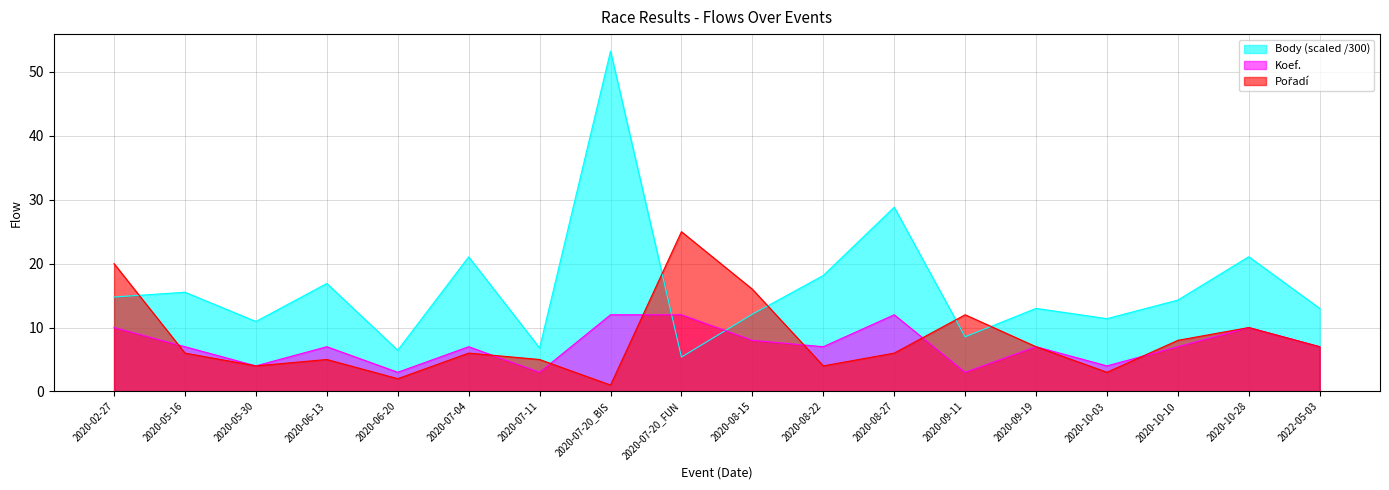

The Body series shows 11.4 at 2020-10-03. True or false?

True